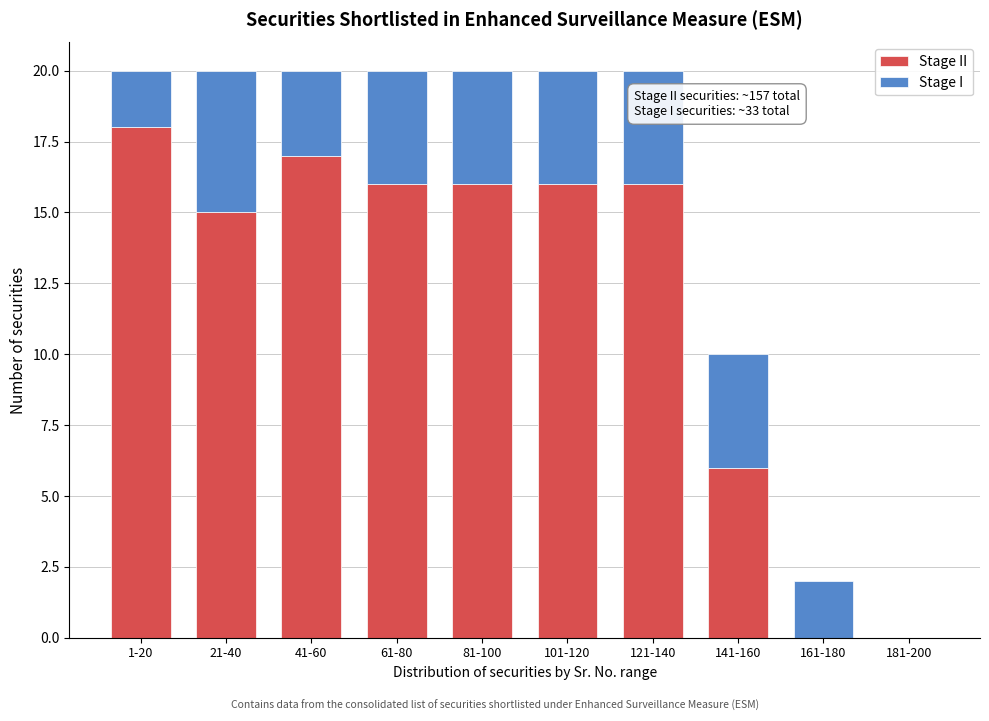

What is the total value across all series at 101-120?

20